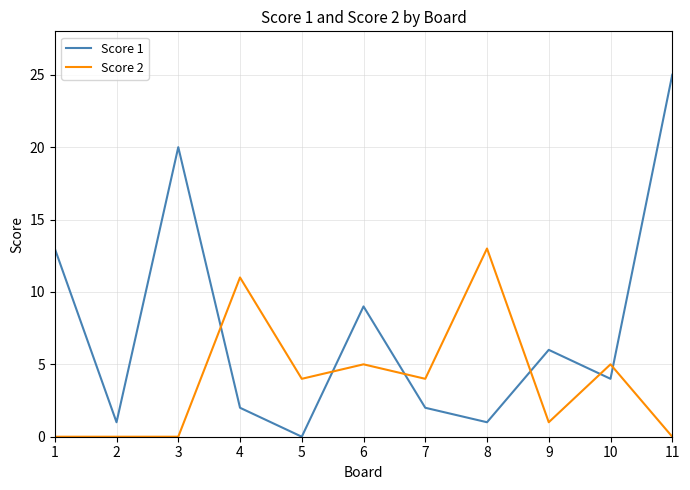

List the series in order of their overall mean, highest first.

Score 1, Score 2